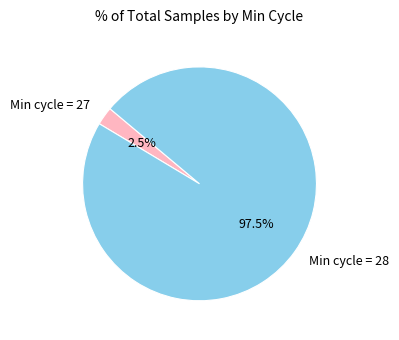

To the nearest percent, what is the average slice percentage?

50%